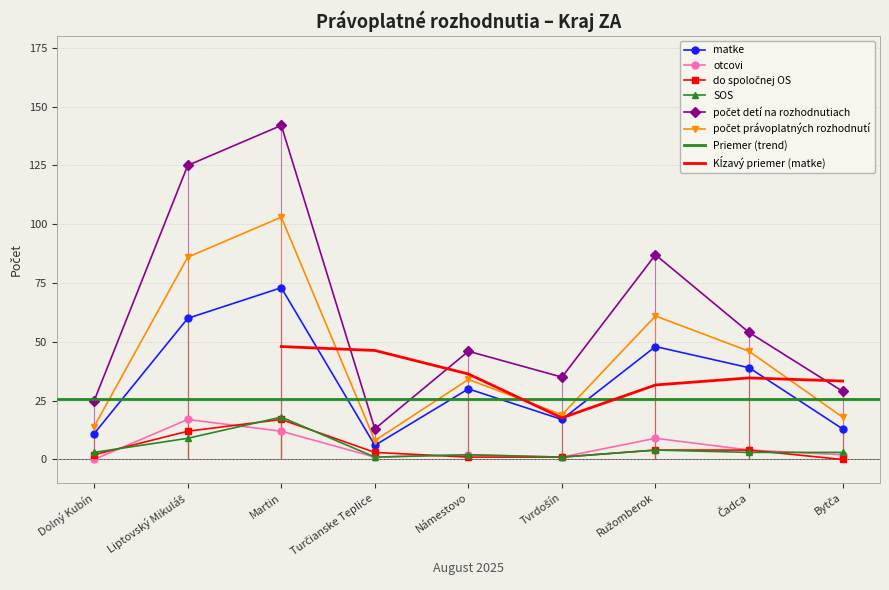

List the series in order of their peak value, lowest first.

otcovi, do spoločnej OS, SOS, matke, počet právoplatných rozhodnutí, počet detí na rozhodnutiach